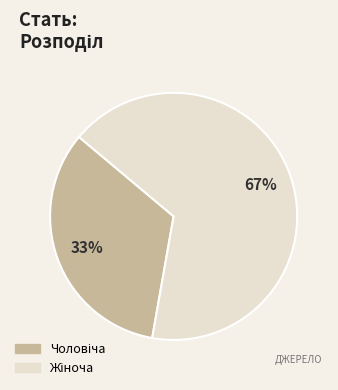

Does any single category account for the majority?

Yes